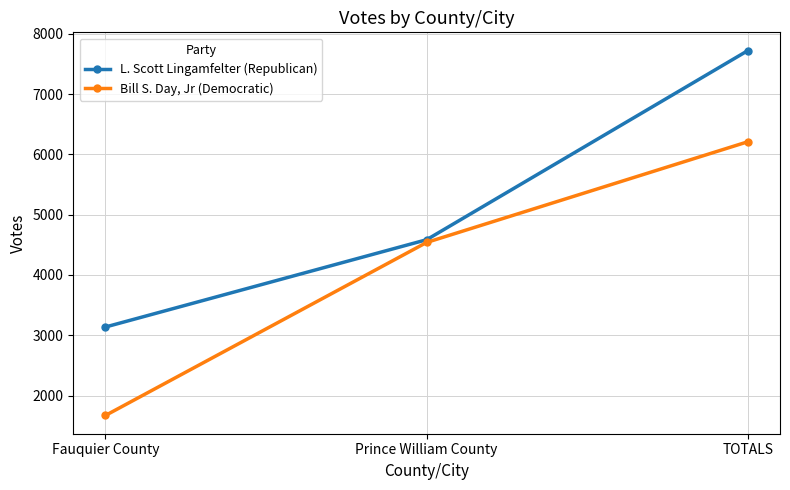

List the series in order of their overall mean, lowest first.

Bill S. Day, Jr (Democratic), L. Scott Lingamfelter (Republican)